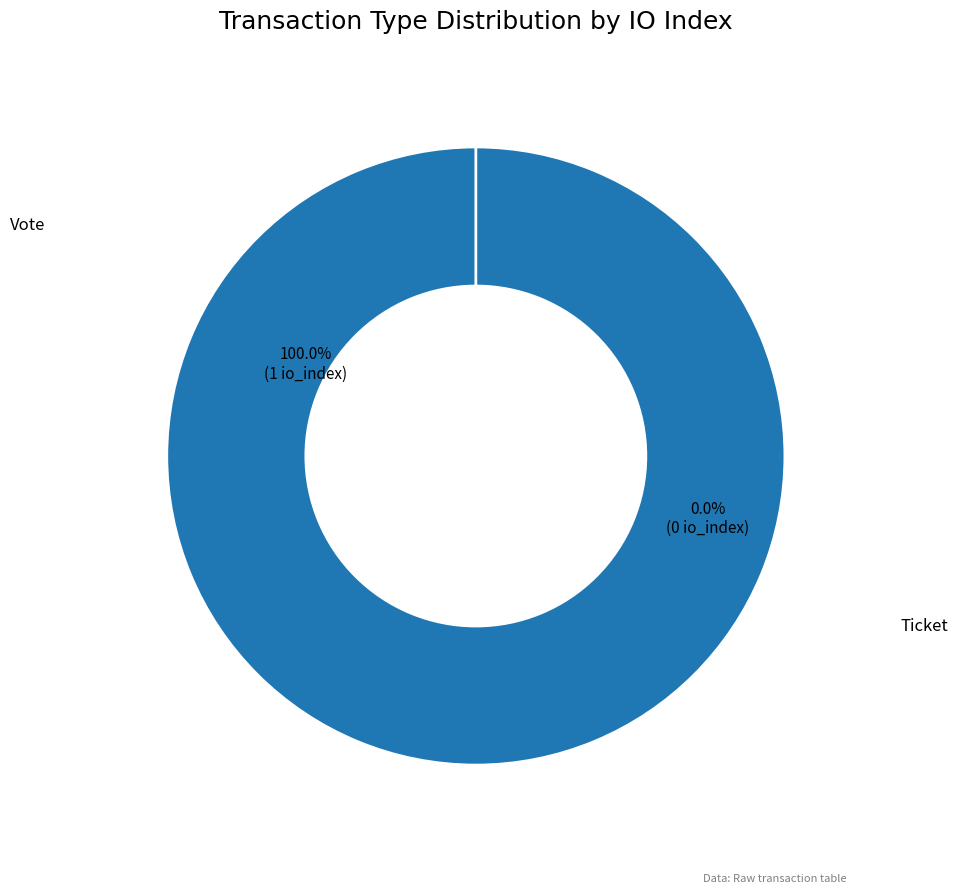

How many segments does this pie chart have?

2